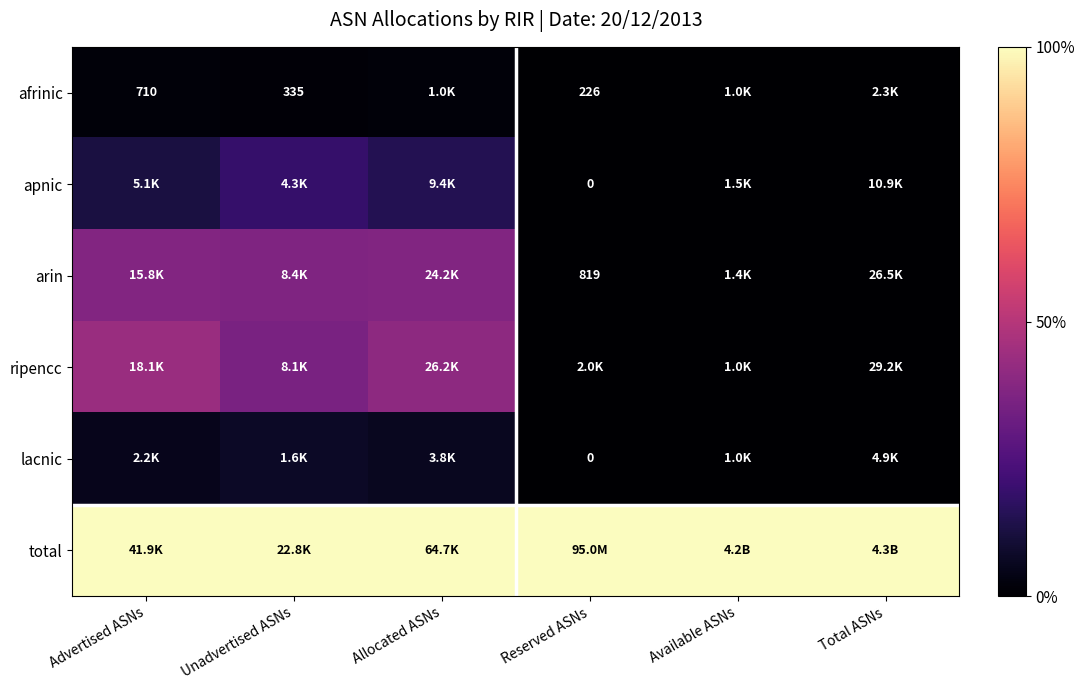

Is it true that lacnic equals 4.4 at Unadvertised ASNs?

False